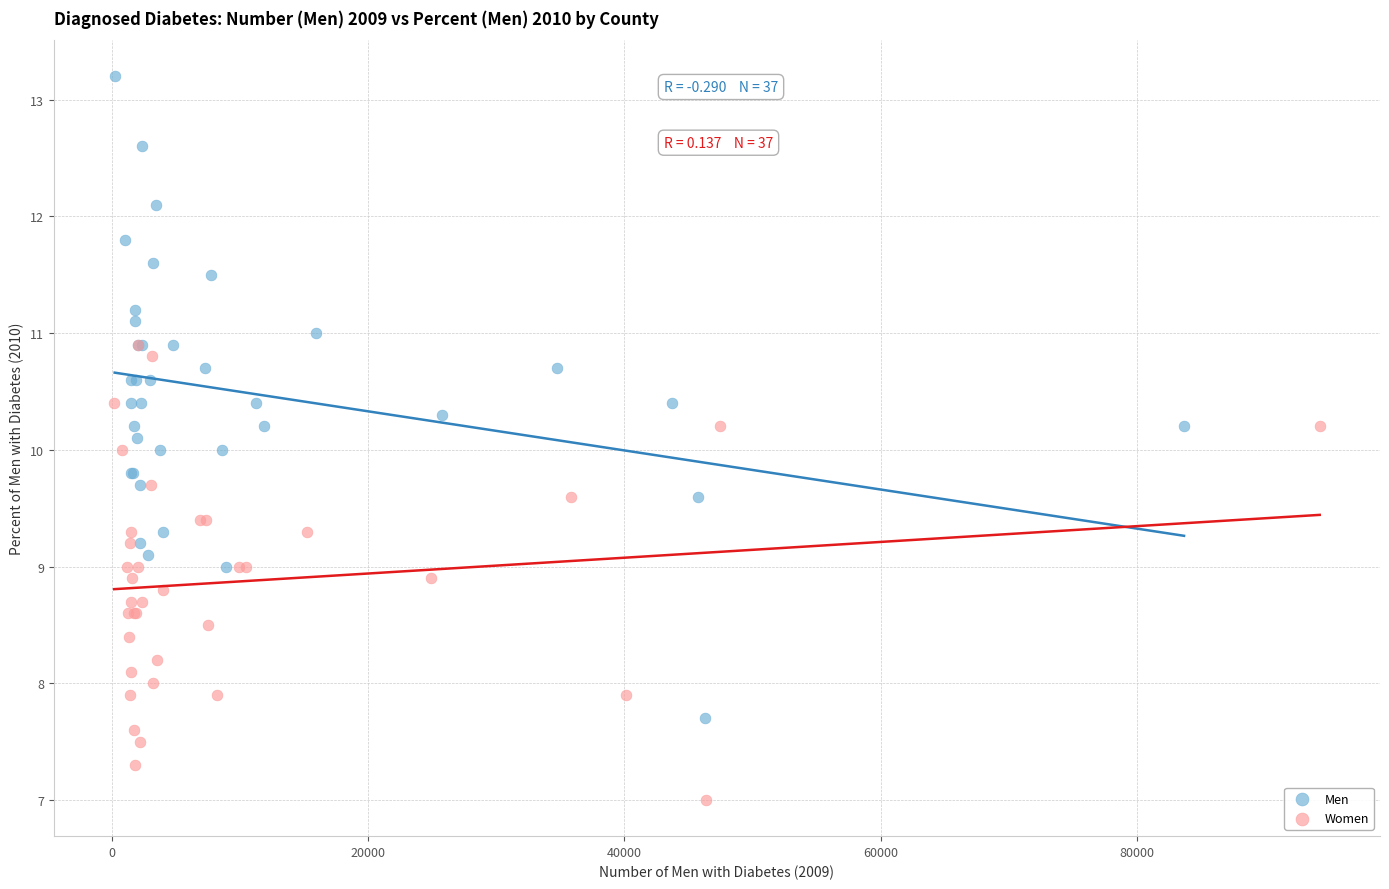

Which series has the largest Y range (max minus min)?

Men